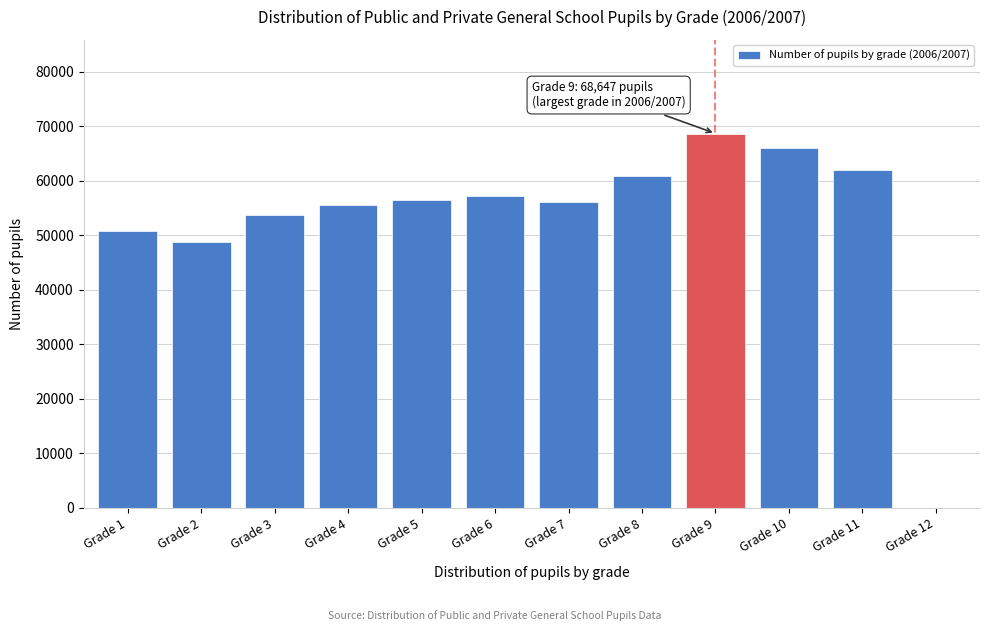

What is the change in value from Grade 6 to Grade 10?

+8733